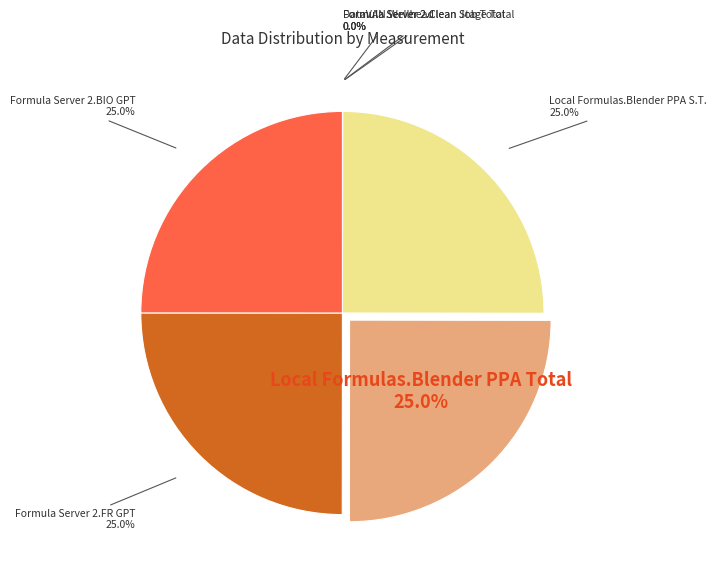

Does any single category account for the majority?

No